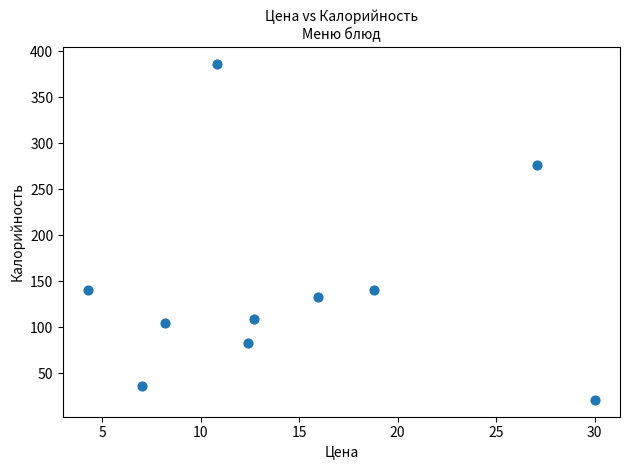

What is the range of Y values (max minus min)?

365.2